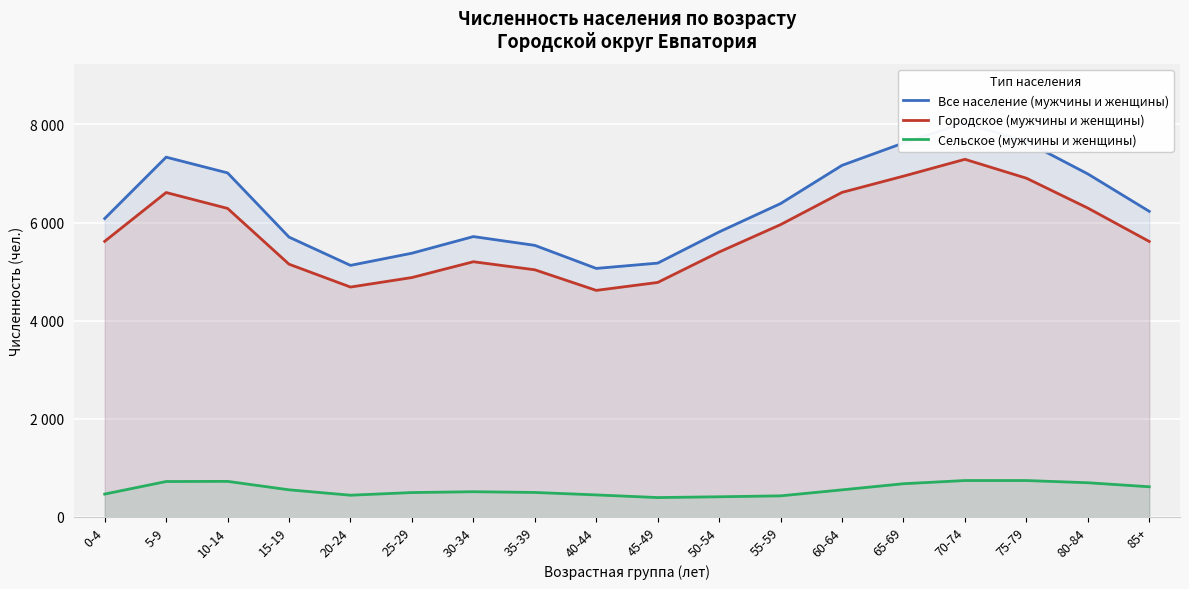

Which category has the highest value in the Все население (мужчины и женщины) series?

70-74